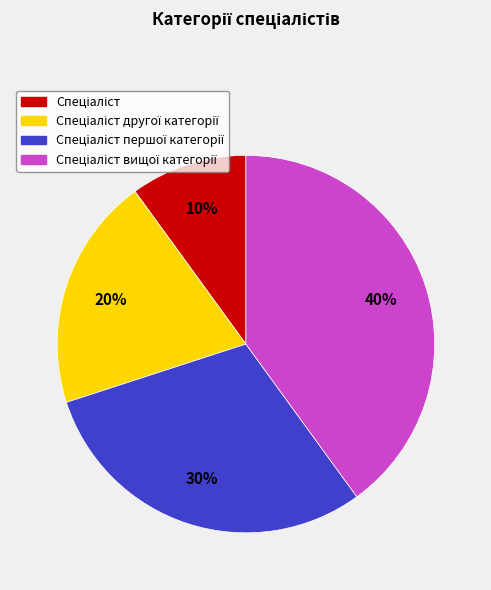

To the nearest percent, what is the average slice percentage?

25%